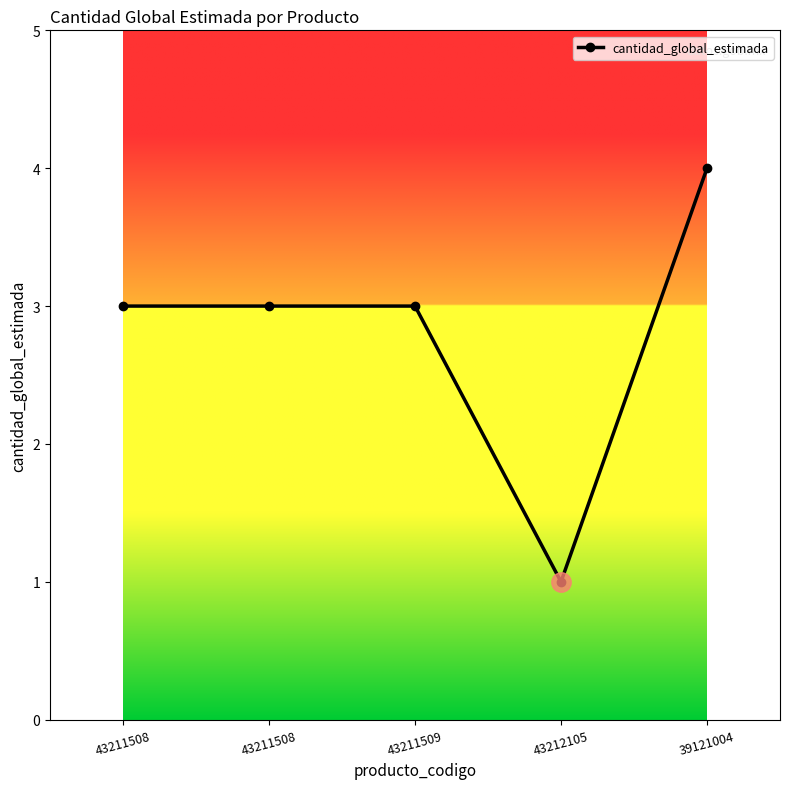

Does the chart have visible grid lines?

No